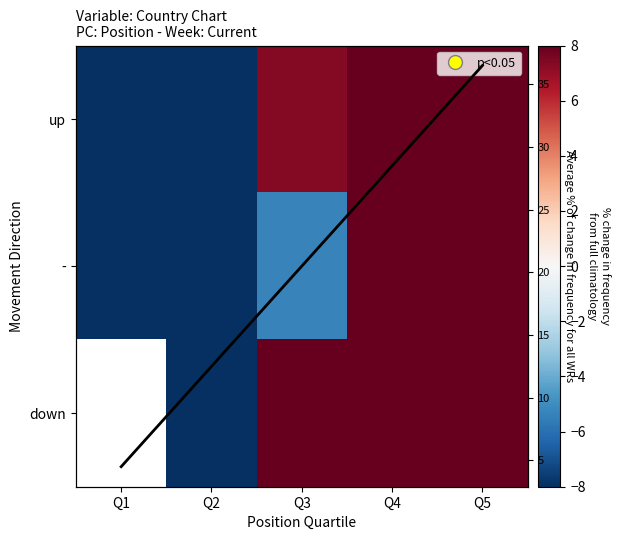

What is the sum of the up values at Q2 and Q1?

-125.2